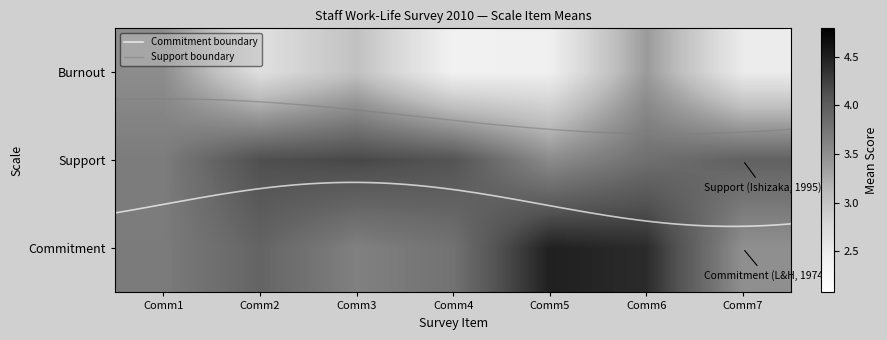

Is the value of burnout at Comm4 greater than the value of commitment at Comm4?

No